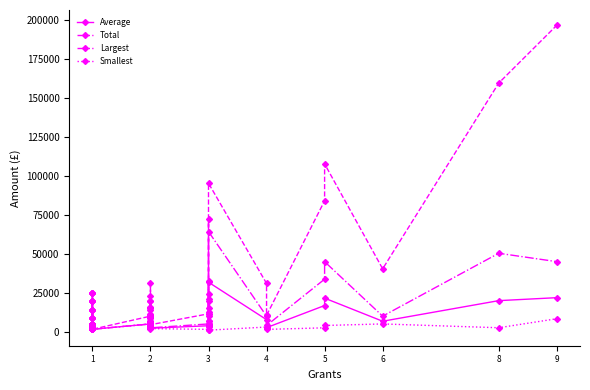

Which series has the largest range (max minus min)?

Total